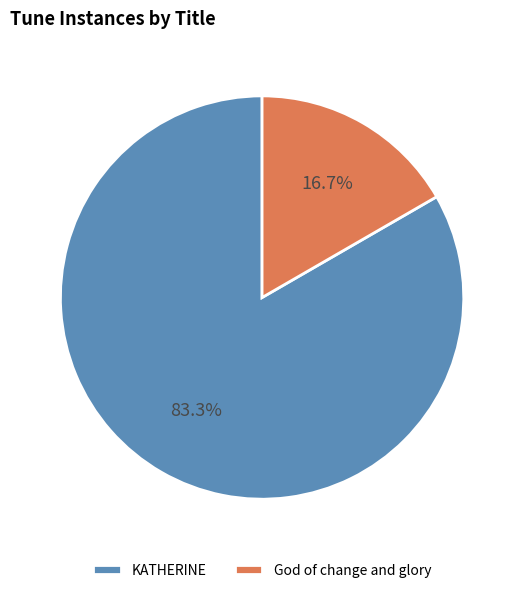

The God of change and glory slice represents 17% of the pie. True or false?

True